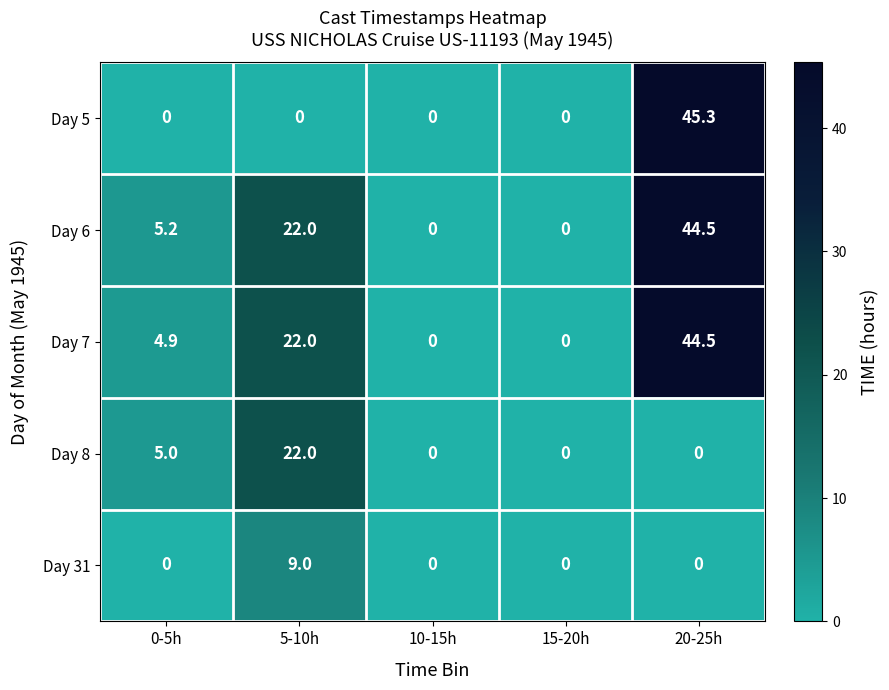

What is the difference between the highest and lowest values at 5-10h?

22.0